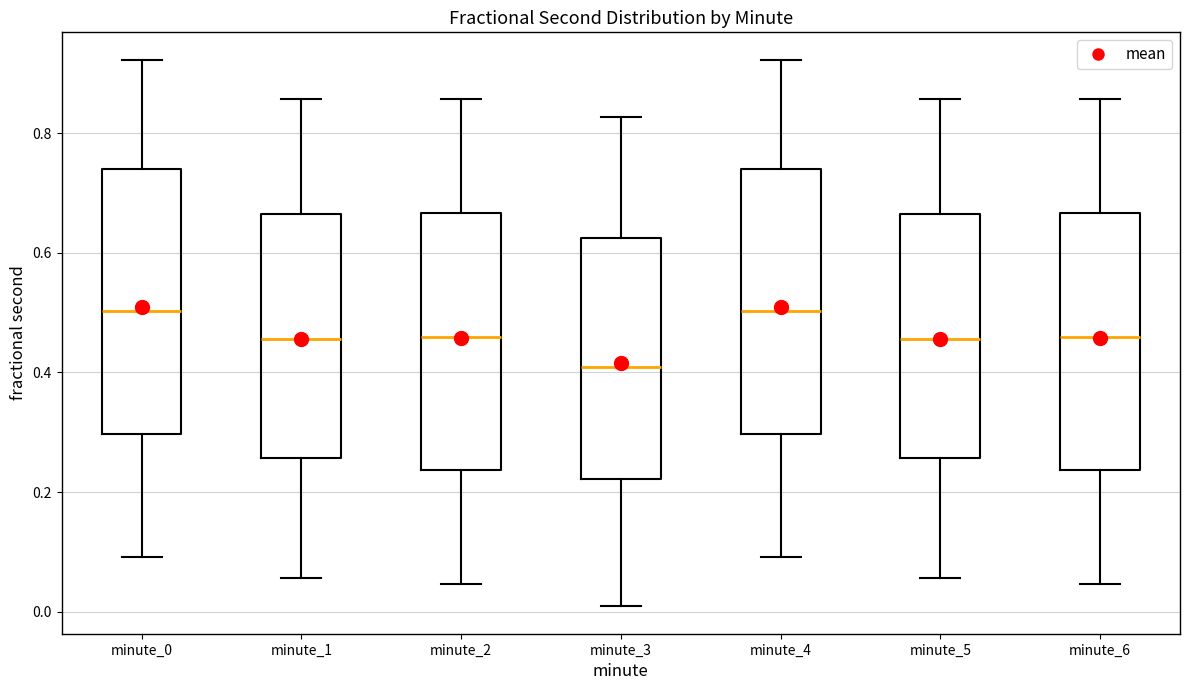

Where does the lower whisker of the box for minute_6 end on the y-axis? The values are not printed on the chart, so give them approximately, as read against the axis.

0.04